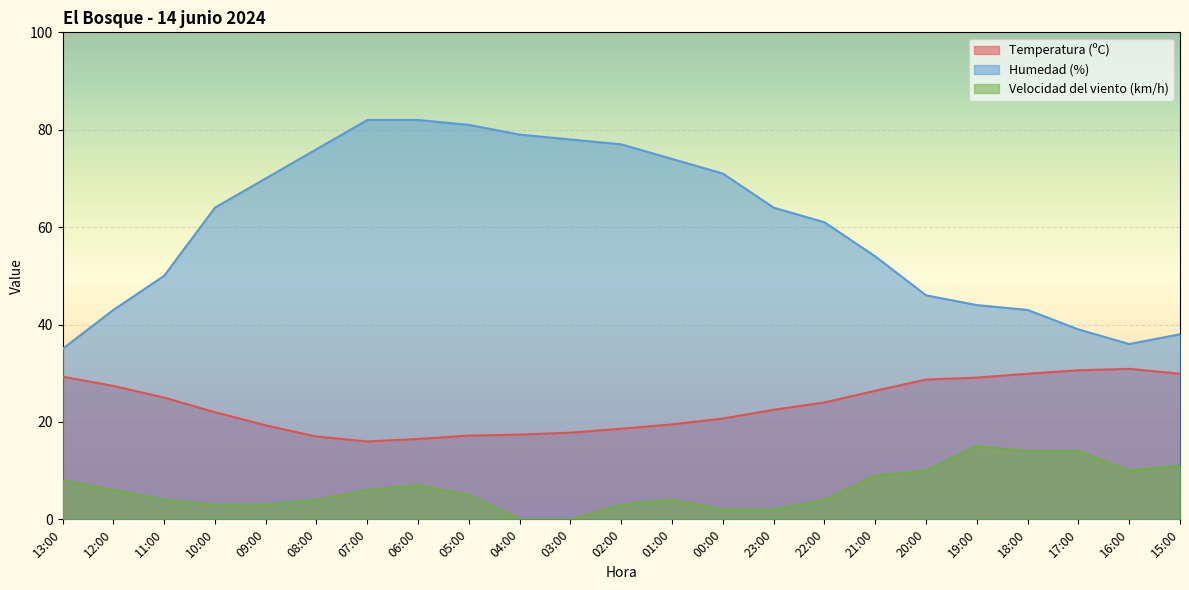

Does the chart display data point markers on the line(s)?

No